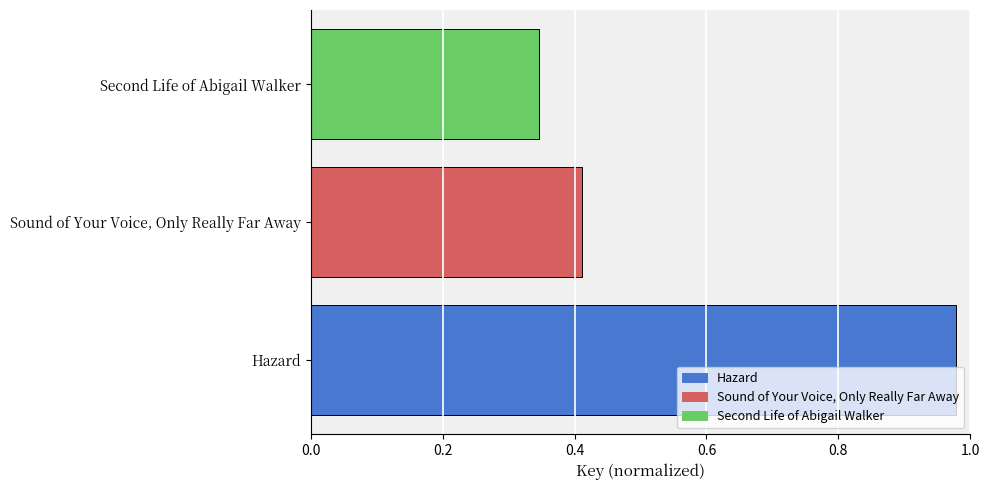

True or false: the data shows 1.7 at Hazard.

False